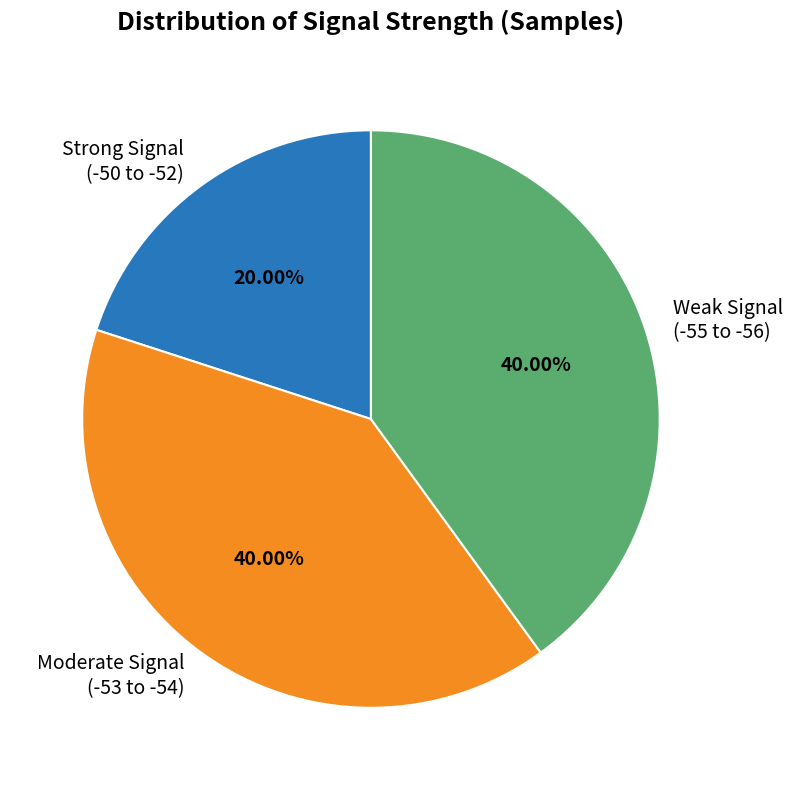

Does any single category account for the majority?

No